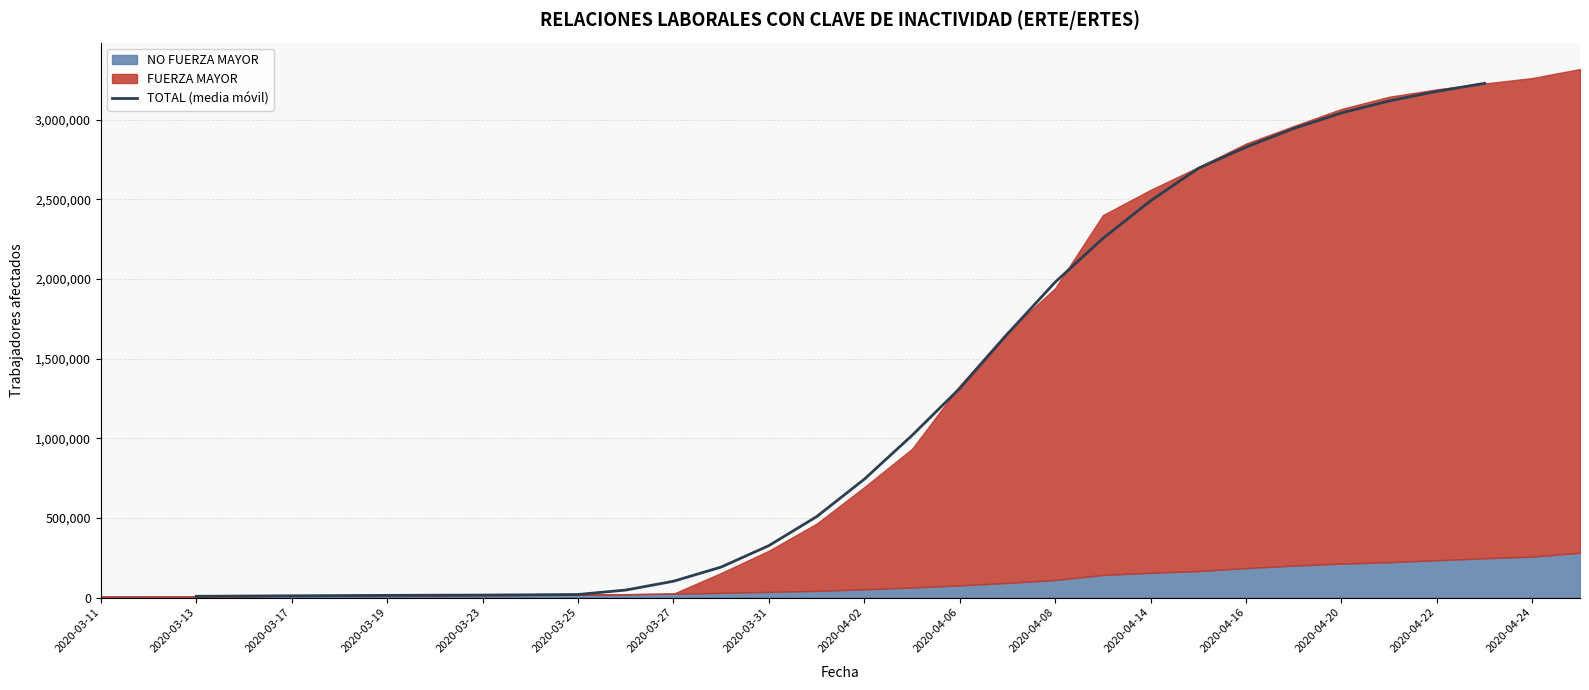

What is the smallest value displayed?

7727.8